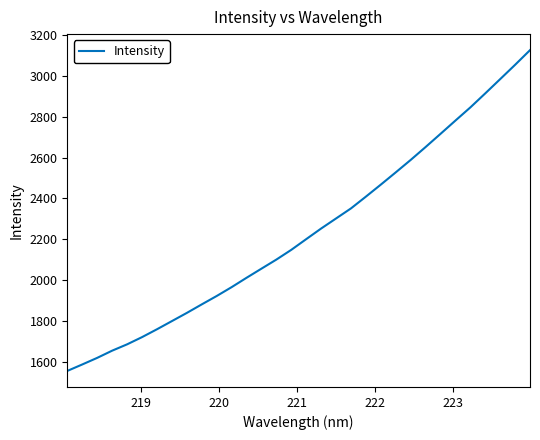

What is the minimum value shown in the chart?

1556.2